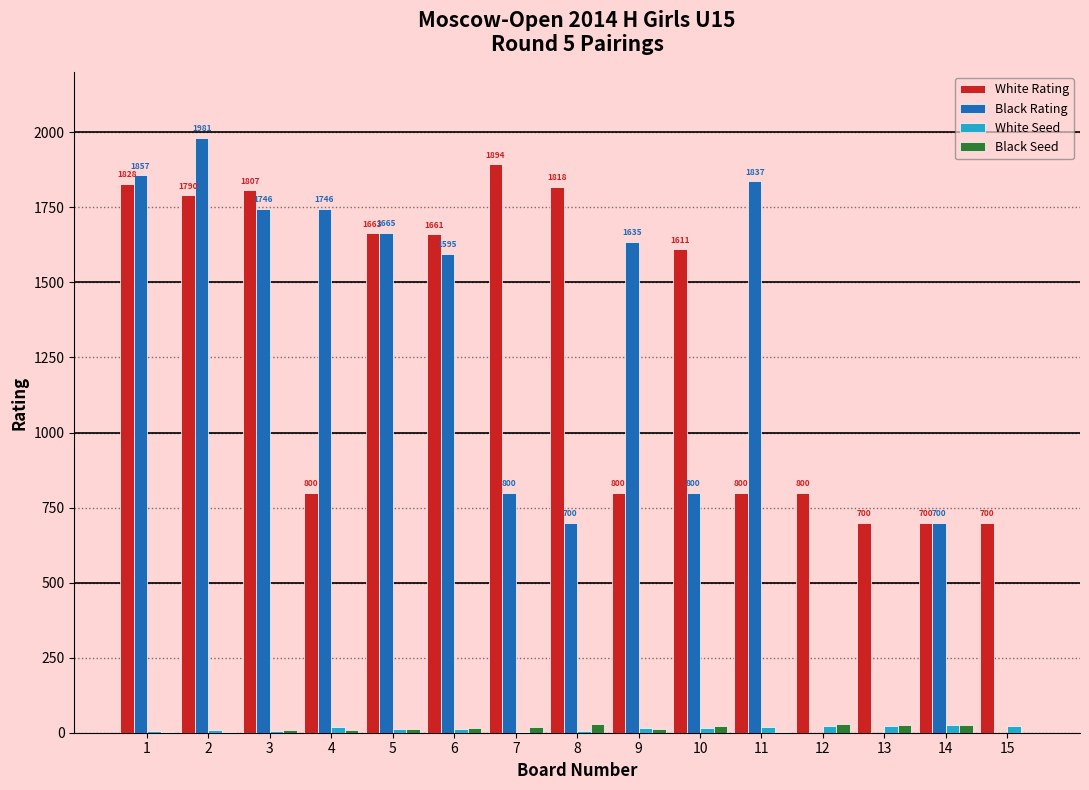

What is the spread (max minus min) of values at 13?

700